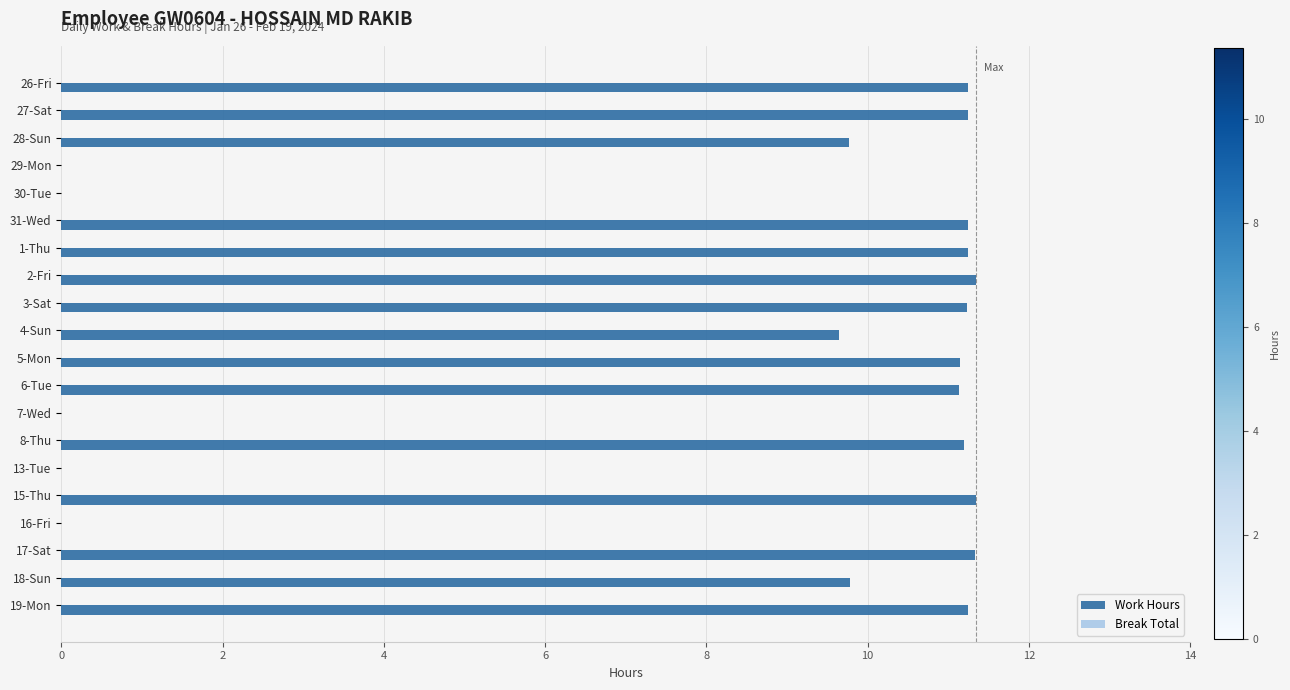

What is the ratio of the value at 28-Sun to the value at 18-Sun?

1.0